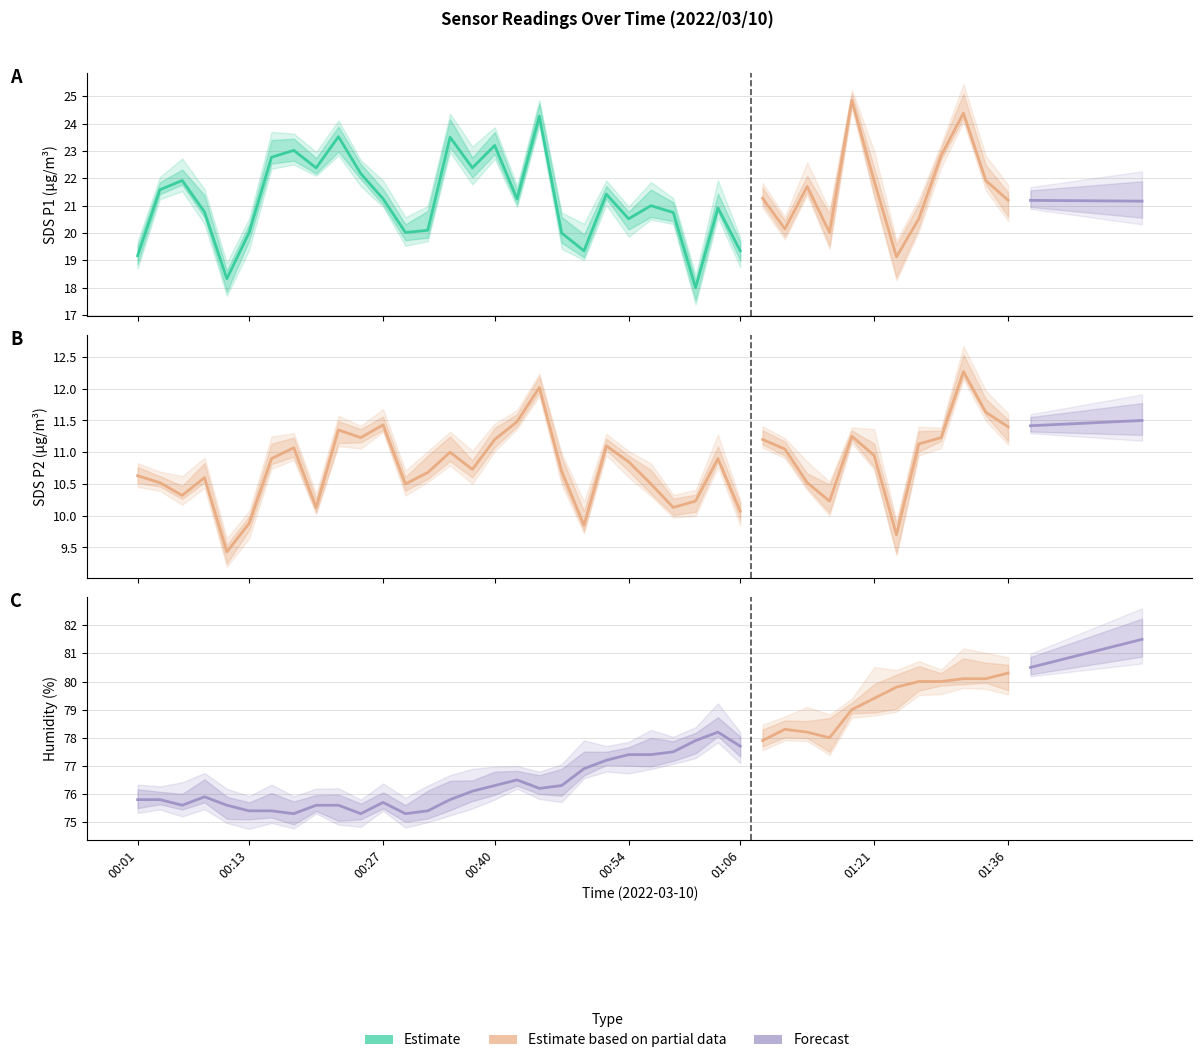

The value of SDS_P1 at 00:15 is 32.3. True or false?

False